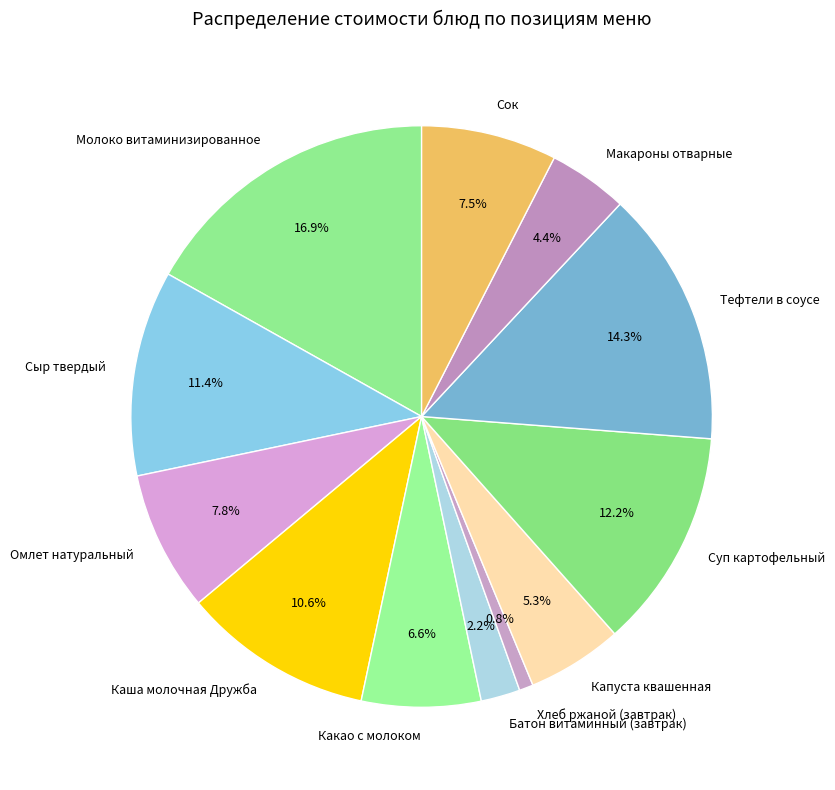

True or false: Хлеб ржаной (завтрак) accounts for 6% of the total.

False